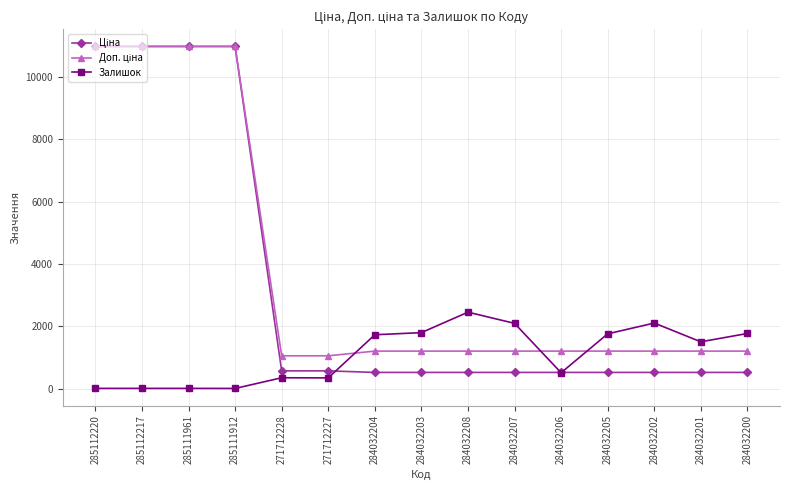

True or false: Залишок has more than 1 points higher than both neighbors.

True